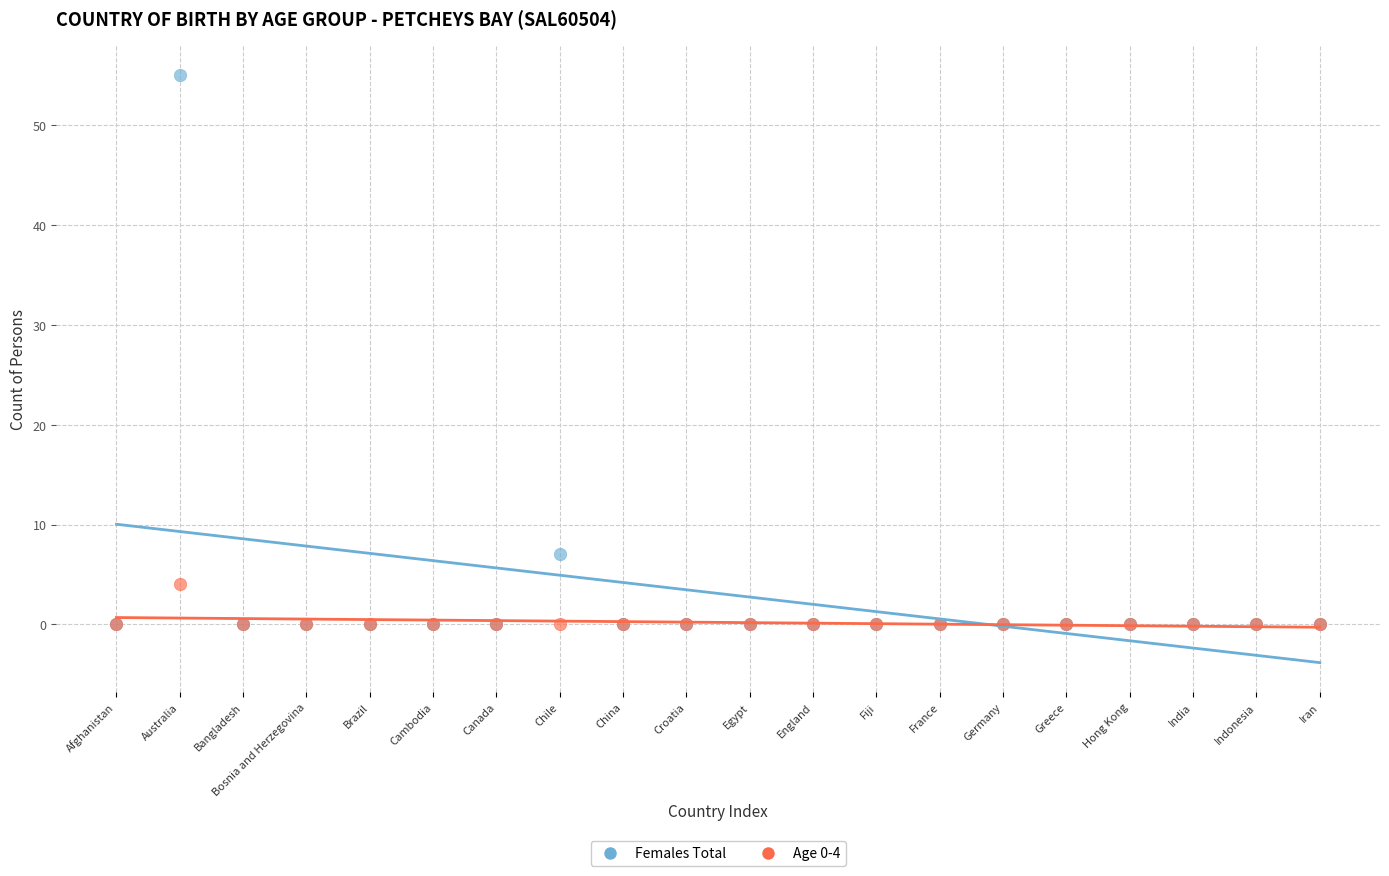

Across all series, what Y value is closest to 27?

7